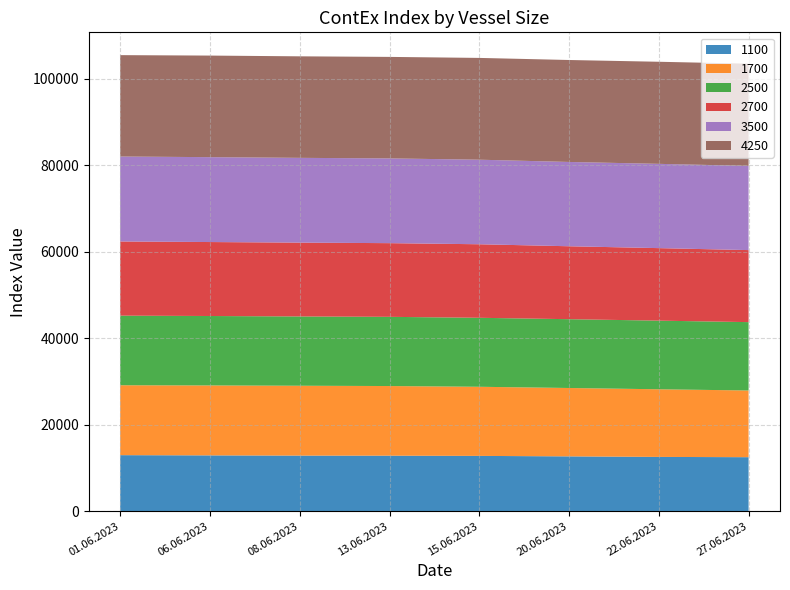

Reading left to right, transcribe all the data shown in this chart.

1100: 01.06.2023=12938	06.06.2023=12885	08.06.2023=12833	13.06.2023=12817	15.06.2023=12767	20.06.2023=12656	22.06.2023=12531	27.06.2023=12467
1700: 01.06.2023=16158	06.06.2023=16167	08.06.2023=16150	13.06.2023=16098	15.06.2023=15977	20.06.2023=15806	22.06.2023=15635	27.06.2023=15419
2500: 01.06.2023=16089	06.06.2023=16050	08.06.2023=16016	13.06.2023=15995	15.06.2023=15945	20.06.2023=15905	22.06.2023=15864	27.06.2023=15802
2700: 01.06.2023=17148	06.06.2023=17098	08.06.2023=17066	13.06.2023=17034	15.06.2023=17000	20.06.2023=16859	22.06.2023=16764	27.06.2023=16650
3500: 01.06.2023=19633	06.06.2023=19623	08.06.2023=19595	13.06.2023=19588	15.06.2023=19543	20.06.2023=19485	22.06.2023=19480	27.06.2023=19465
4250: 01.06.2023=23438	06.06.2023=23478	08.06.2023=23468	13.06.2023=23465	15.06.2023=23530	20.06.2023=23568	22.06.2023=23598	27.06.2023=23623